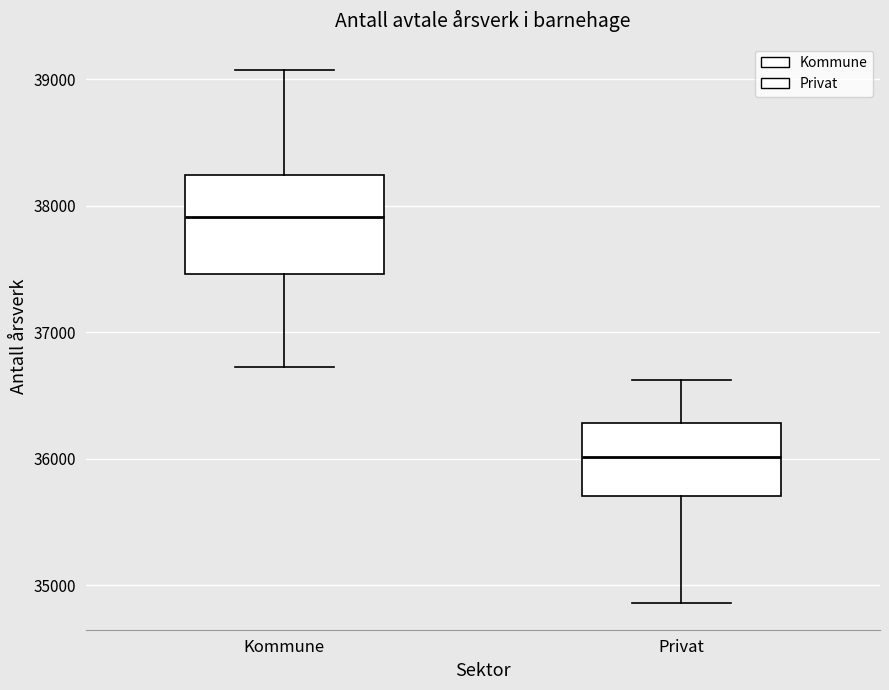

Which box has the lowest median line?

Privat